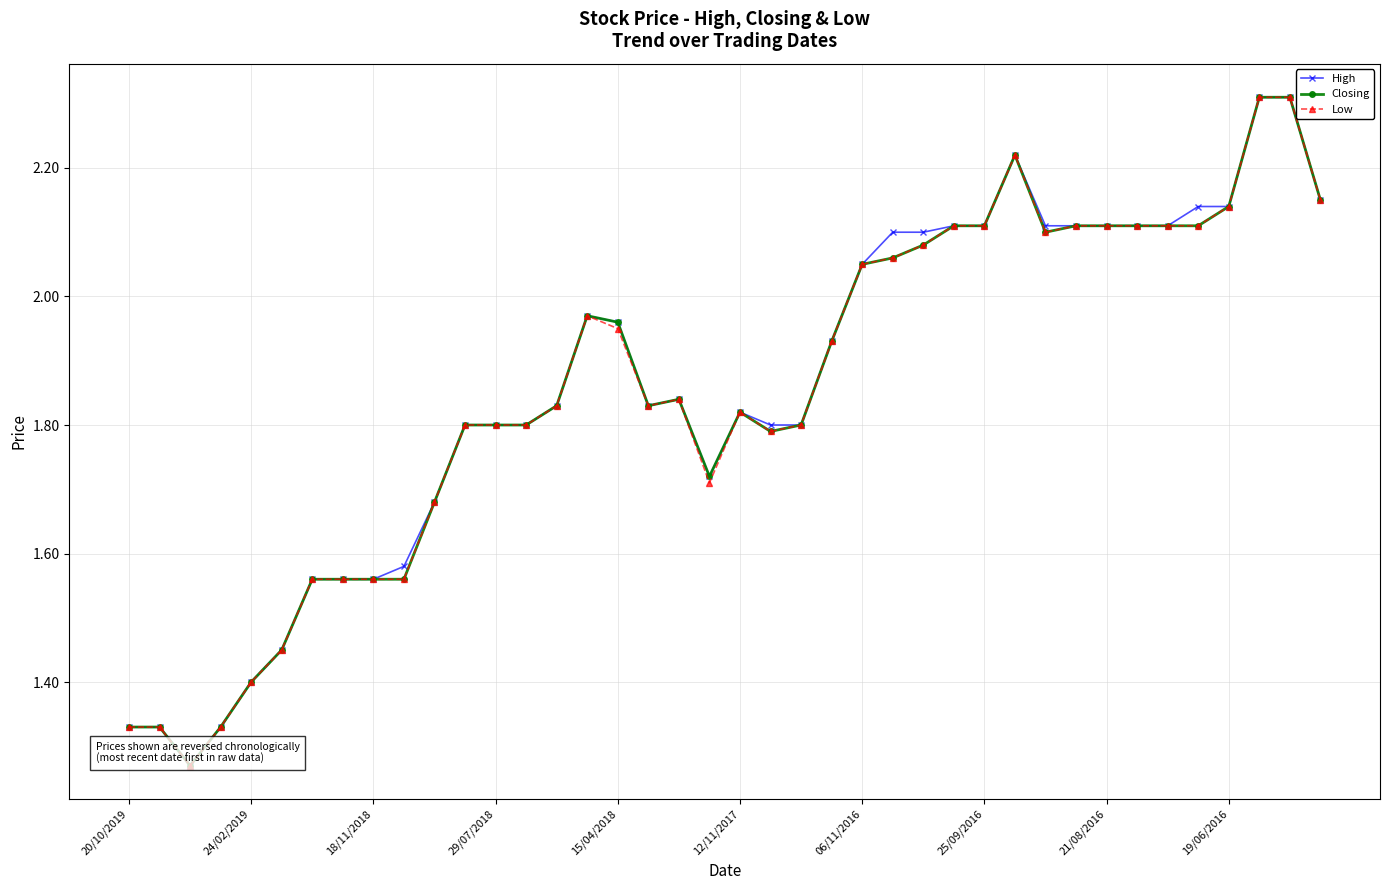

What is the greatest value displayed?

2.3